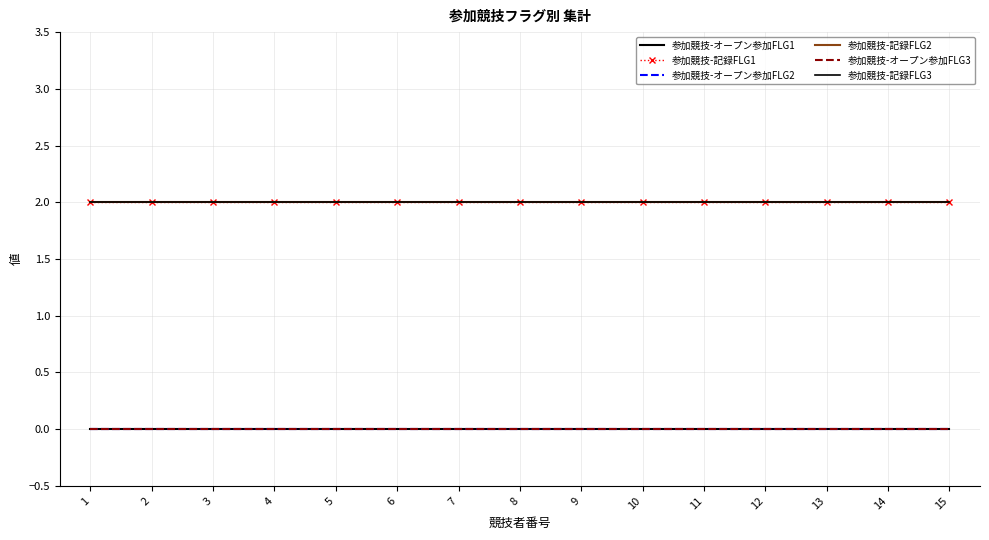

Which series has the largest total across all categories?

参加競技-記録FLG1